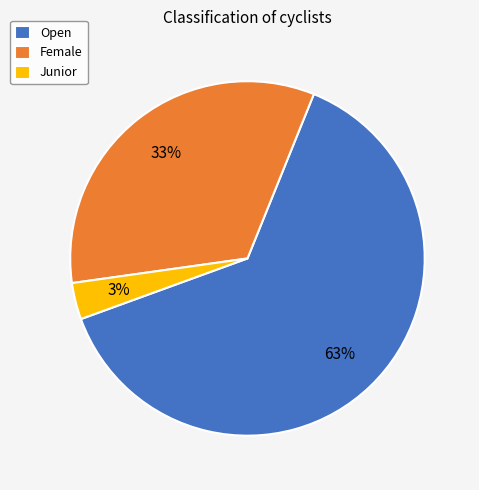

Approximately how many times larger is the value at Female compared to Open?

0.5